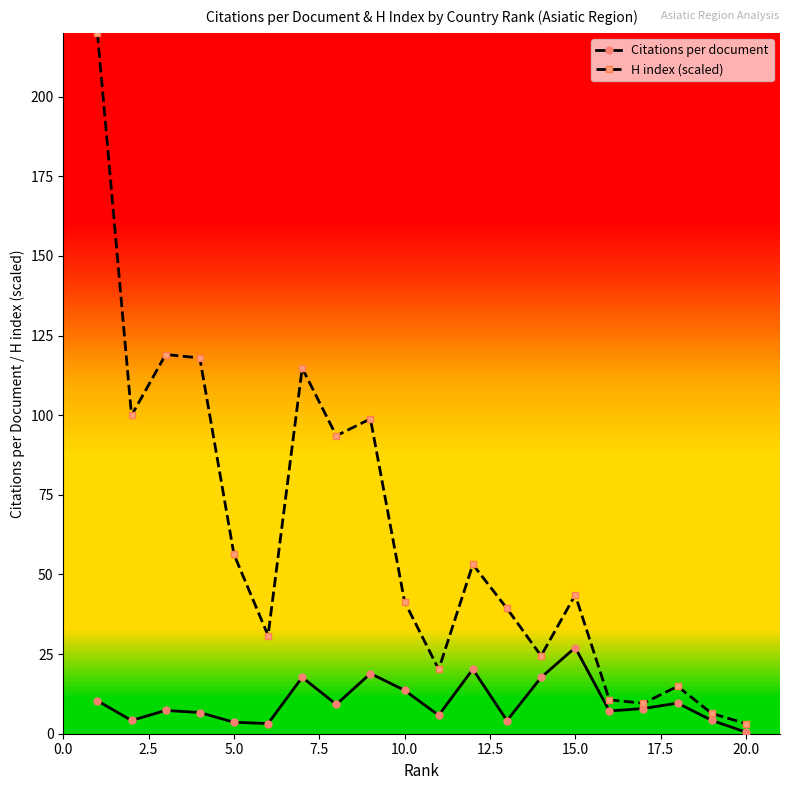

Rank the series by their maximum value, from lowest to highest.

Citations per document, H index (scaled)